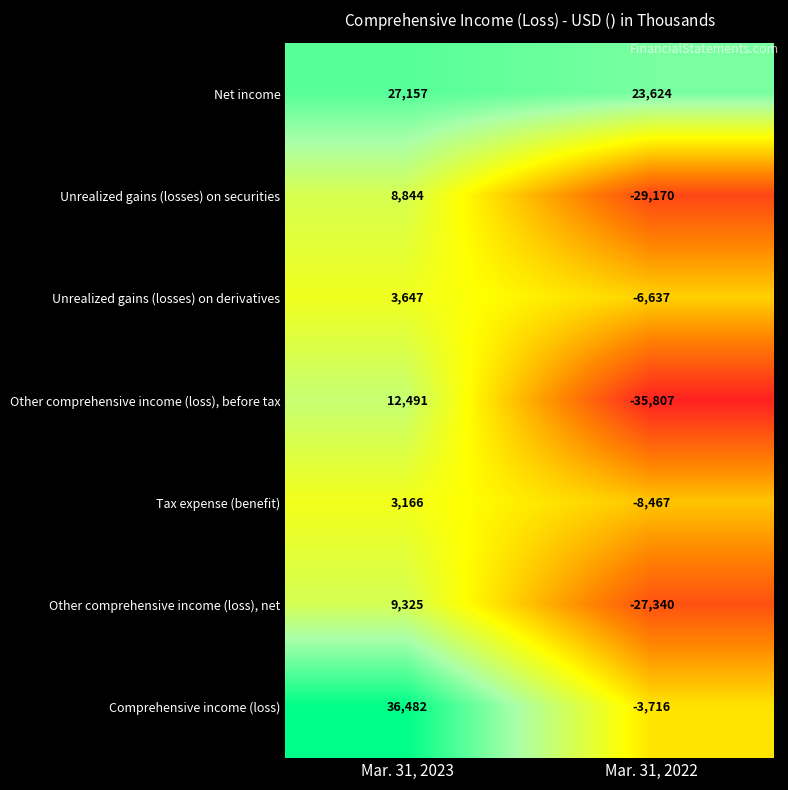

Reading left to right, what are all the values shown in this chart?

Net income: 27157	23624
Unrealized gains (losses) on securities: 8844	-29170
Unrealized gains (losses) on derivatives: 3647	-6637
Other comprehensive income (loss), before tax: 12491	-35807
Tax expense (benefit): 3166	-8467
Other comprehensive income (loss), net: 9325	-27340
Comprehensive income (loss): 36482	-3716